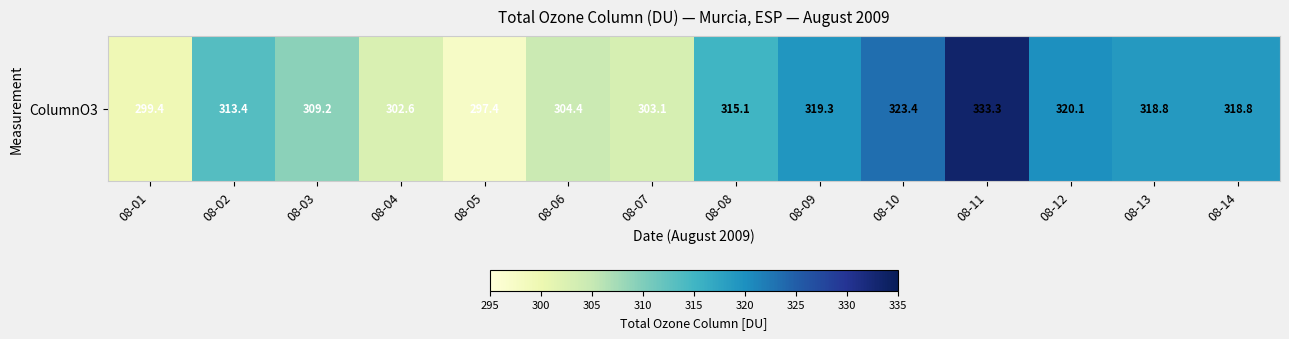

Reading left to right, extract all data points from this chart.

08-01=299.4	08-02=313.4	08-03=309.2	08-04=302.6	08-05=297.4	08-06=304.4	08-07=303.1	08-08=315.1	08-09=319.3	08-10=323.4	08-11=333.3	08-12=320.1	08-13=318.8	08-14=318.8